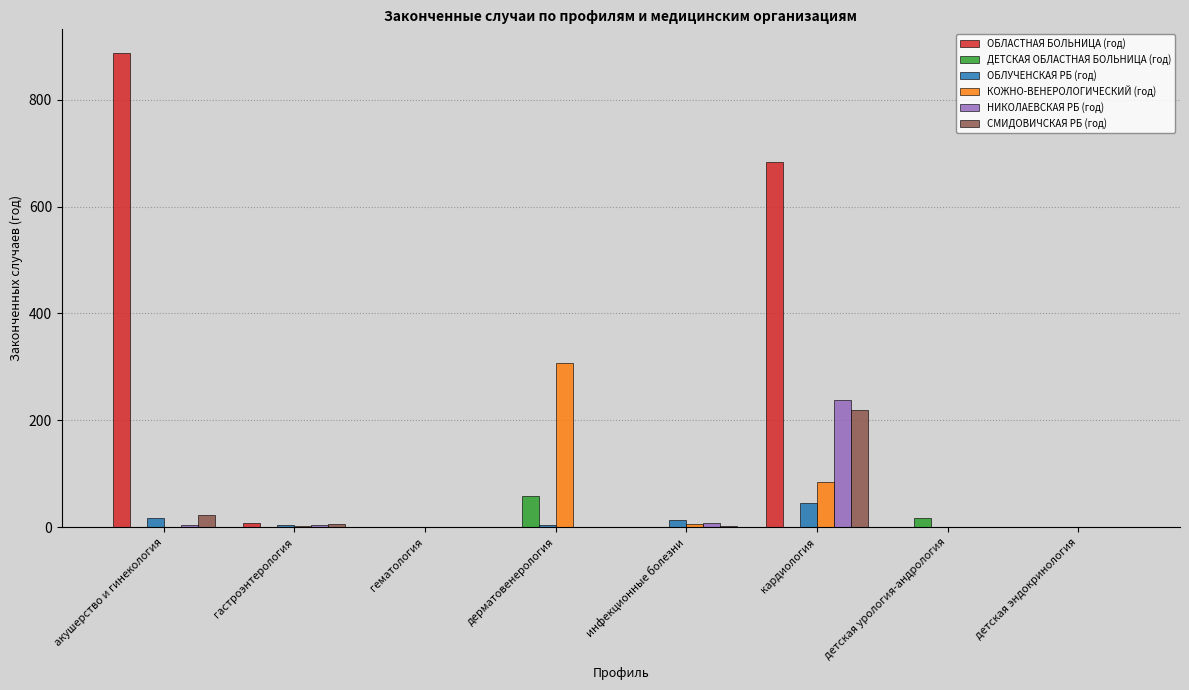

What is the maximum value shown in the chart?

887